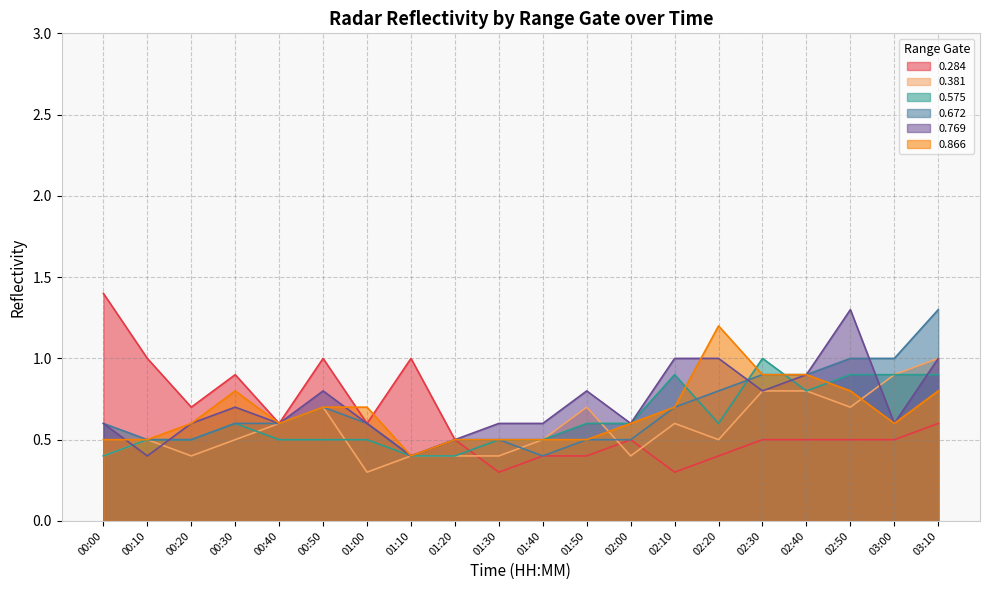

What is the sum of all 0.672 values?

13.5